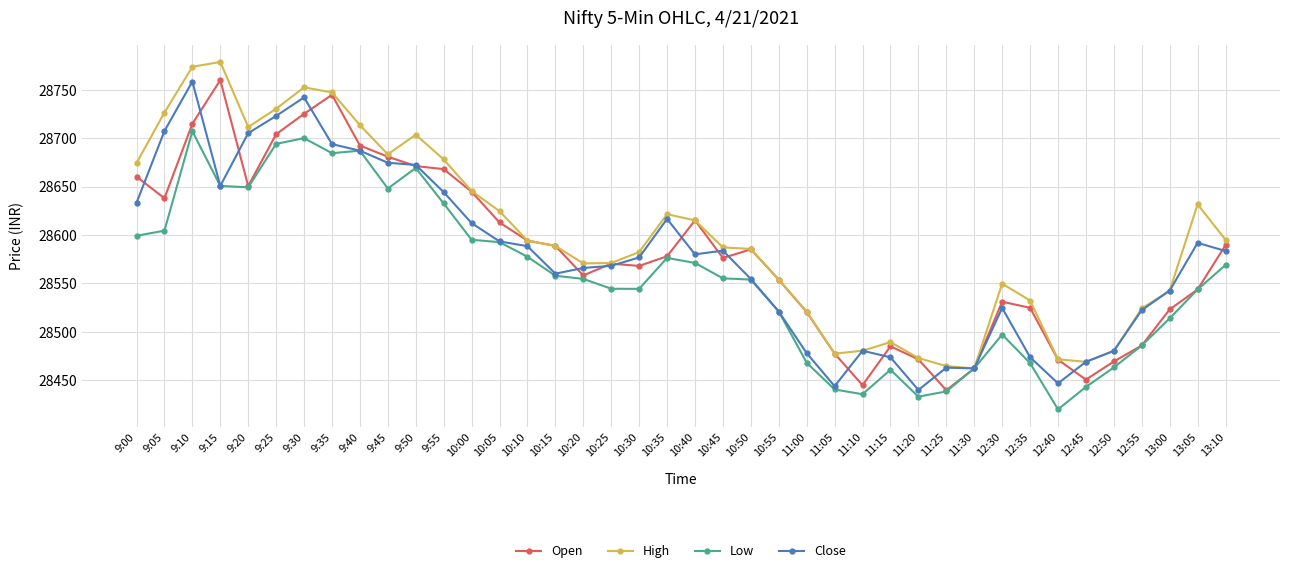

At which category does the chart reach its minimum across all series?

12:40